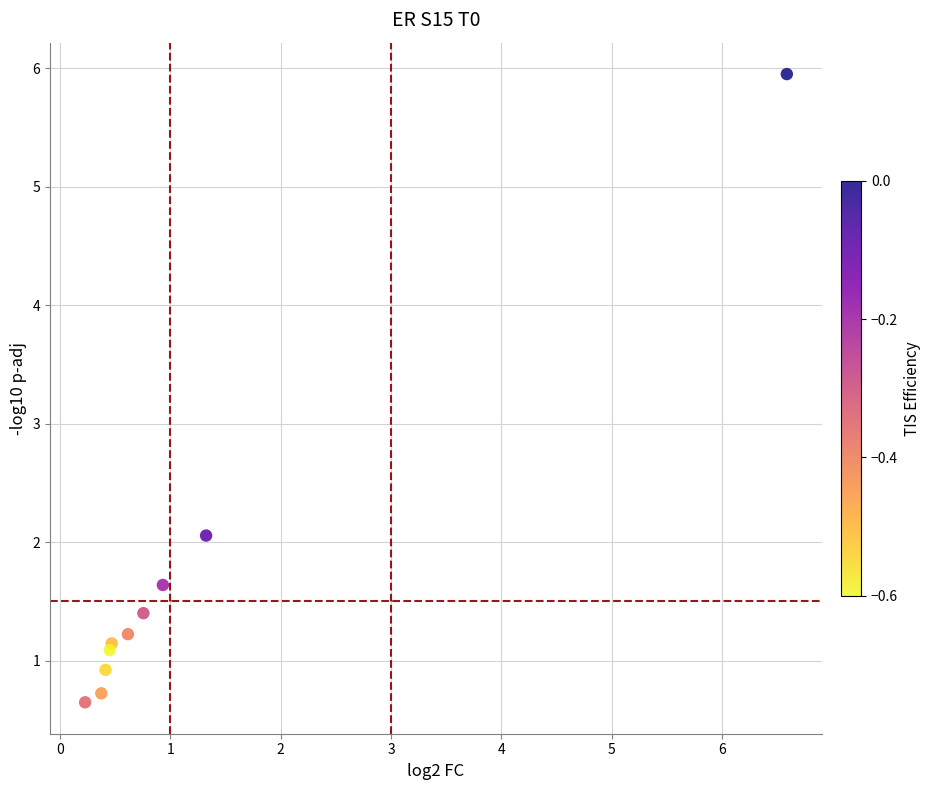

What Y value in the scatter plot is closest to 3?

2.1